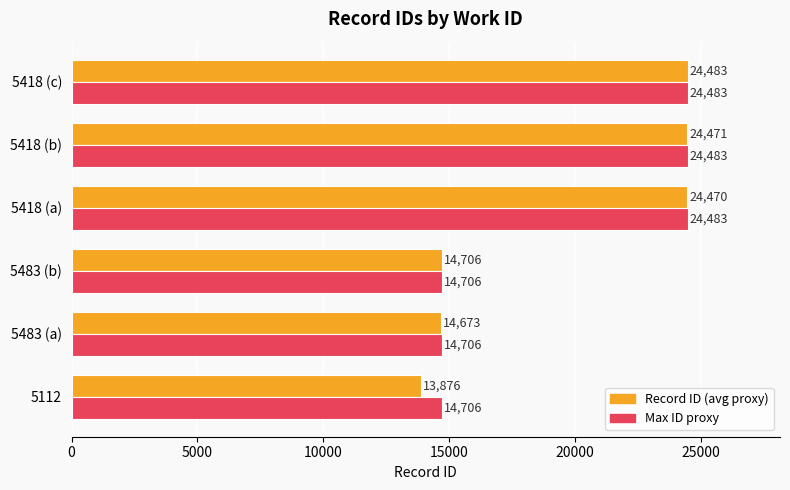

Which series has the largest total across all categories?

Max ID proxy